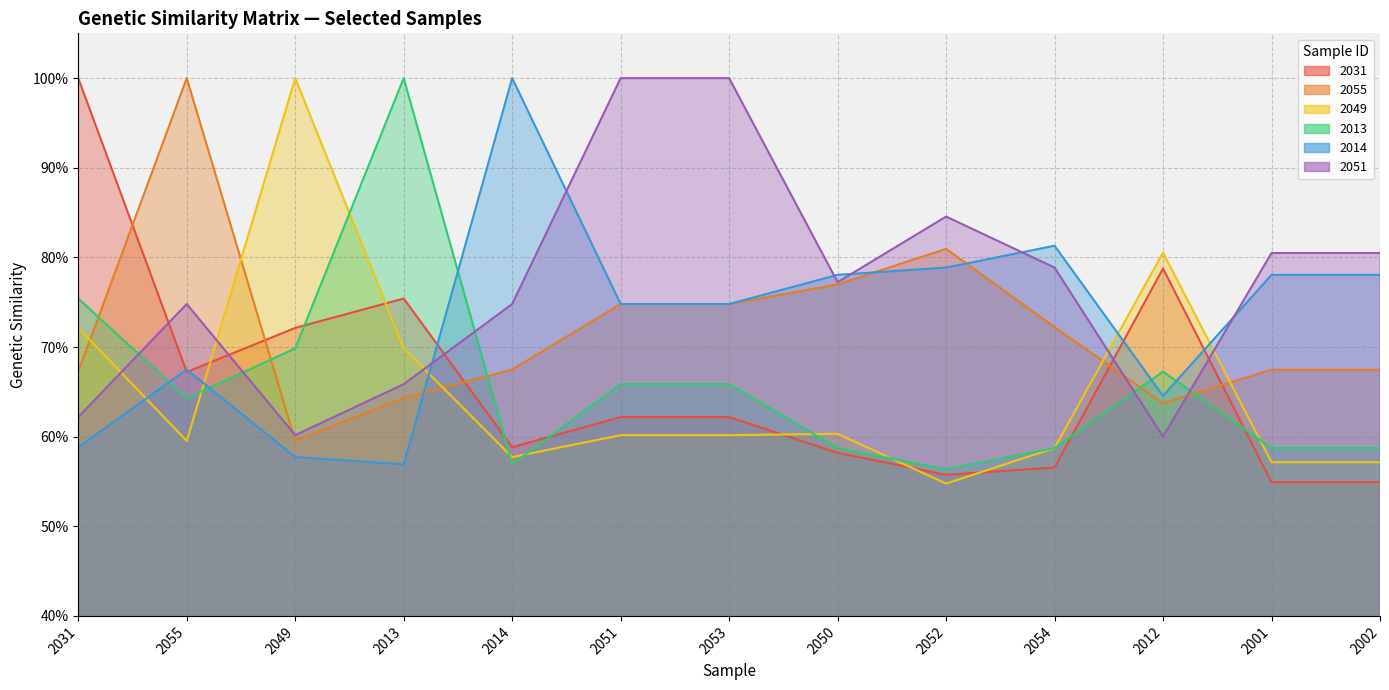

Between which two adjacent categories do 2014 and 2013 first intersect?

2031 and 2055